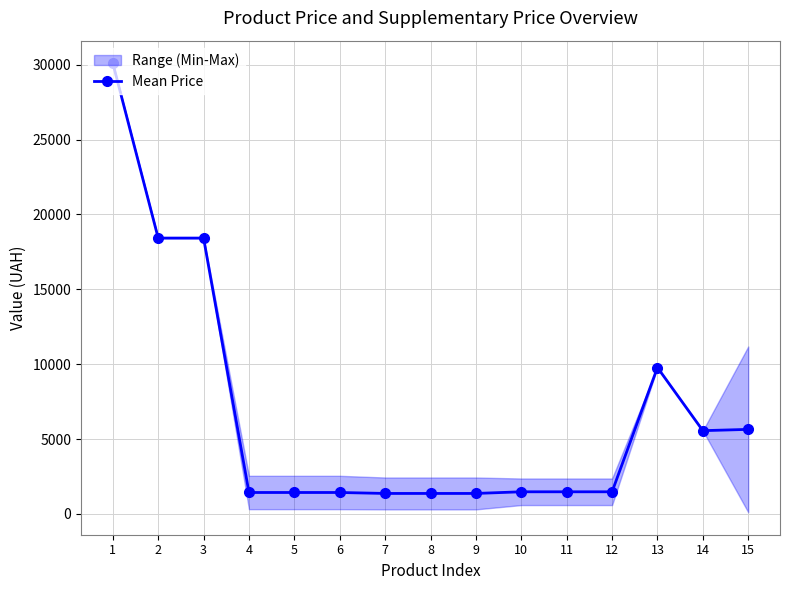

Which label corresponds to the largest value in the chart?

1